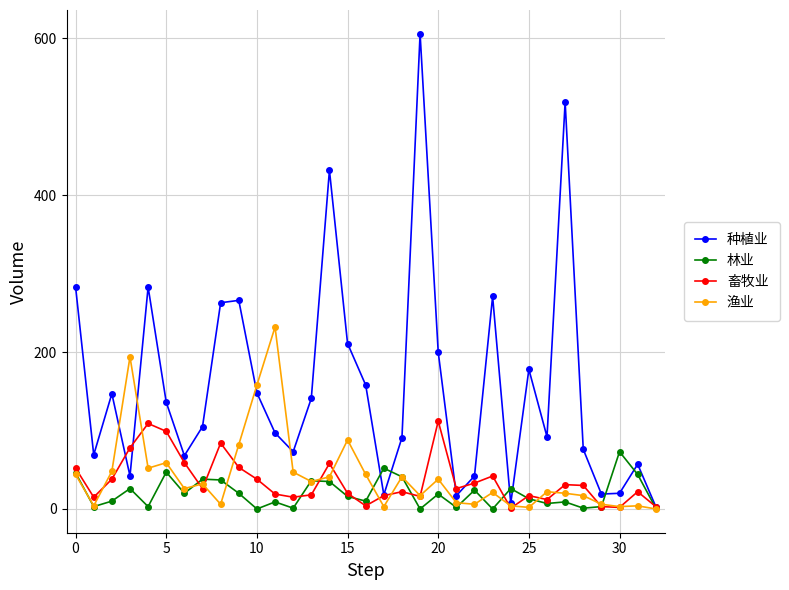

Count the number of data series in this chart.

4